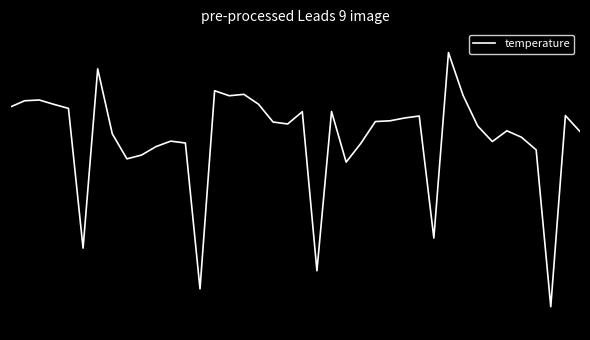

Reading left to right, extract all data points from this chart.

0.4	0.5	0.5	0.4	0.4	-1.4	0.9	0.1	-0.3	-0.2	-0.1	-0.0	-0.1	-1.9	0.6	0.5	0.6	0.4	0.2	0.2	0.3	-1.7	0.3	-0.3	-0.1	0.2	0.2	0.3	0.3	-1.3	1.1	0.5	0.2	-0.0	0.1	0.0	-0.2	-2.2	0.3	0.1